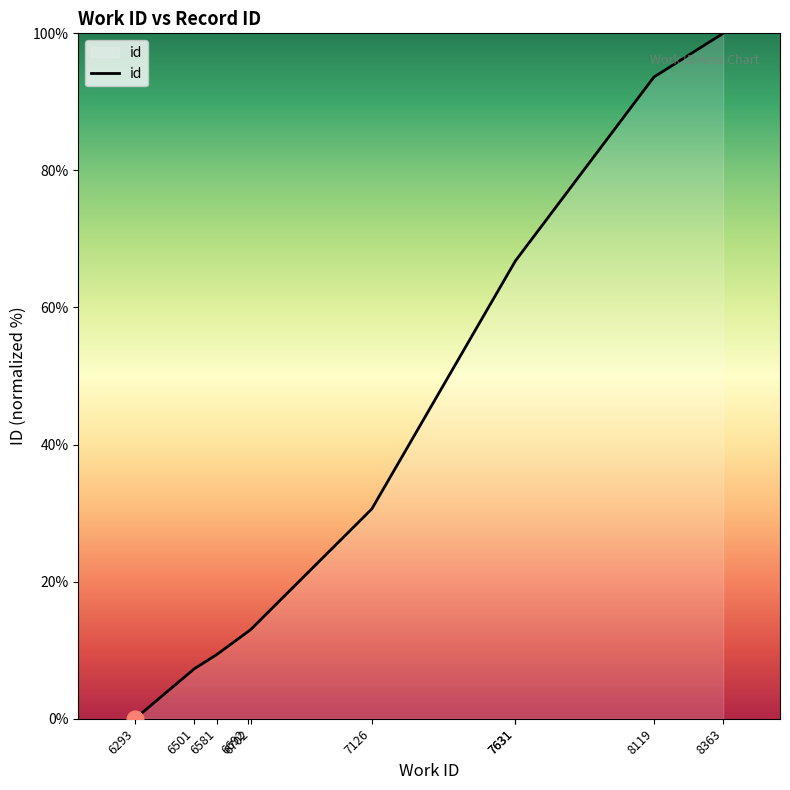

Which label corresponds to the smallest value in the chart?

6293